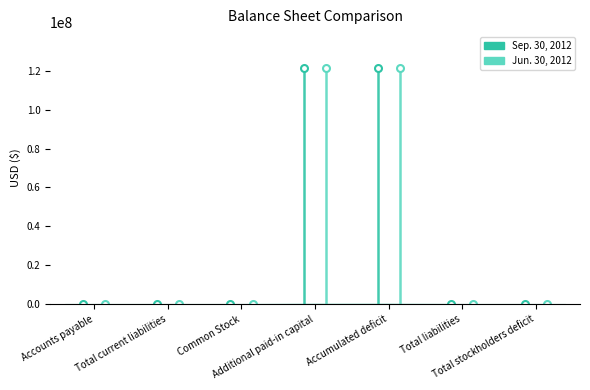

Which series has the largest range (max minus min)?

Sep. 30, 2012